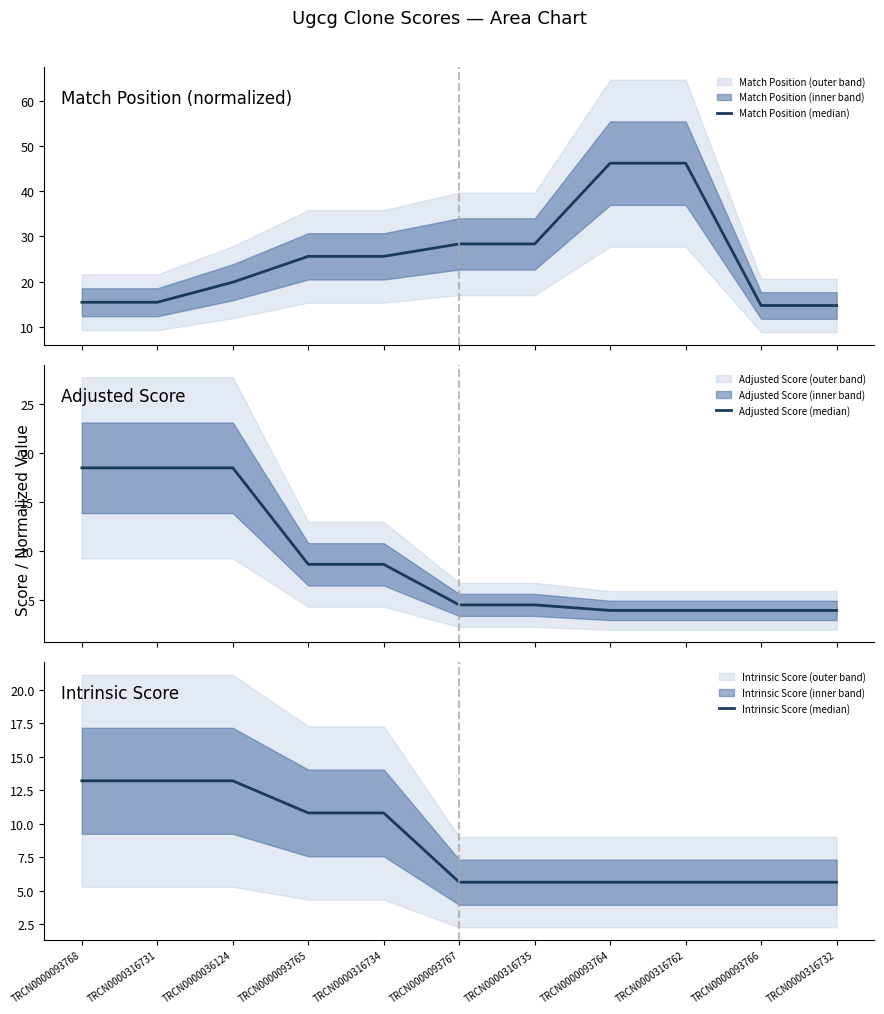

What is the label of the 10th point from the left?

TRCN0000093766